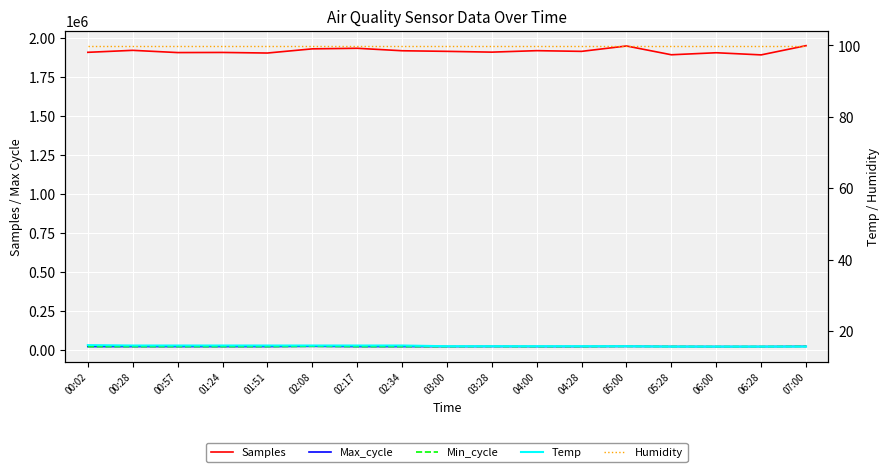

Between 06:28 and 03:28, which is larger?

03:28